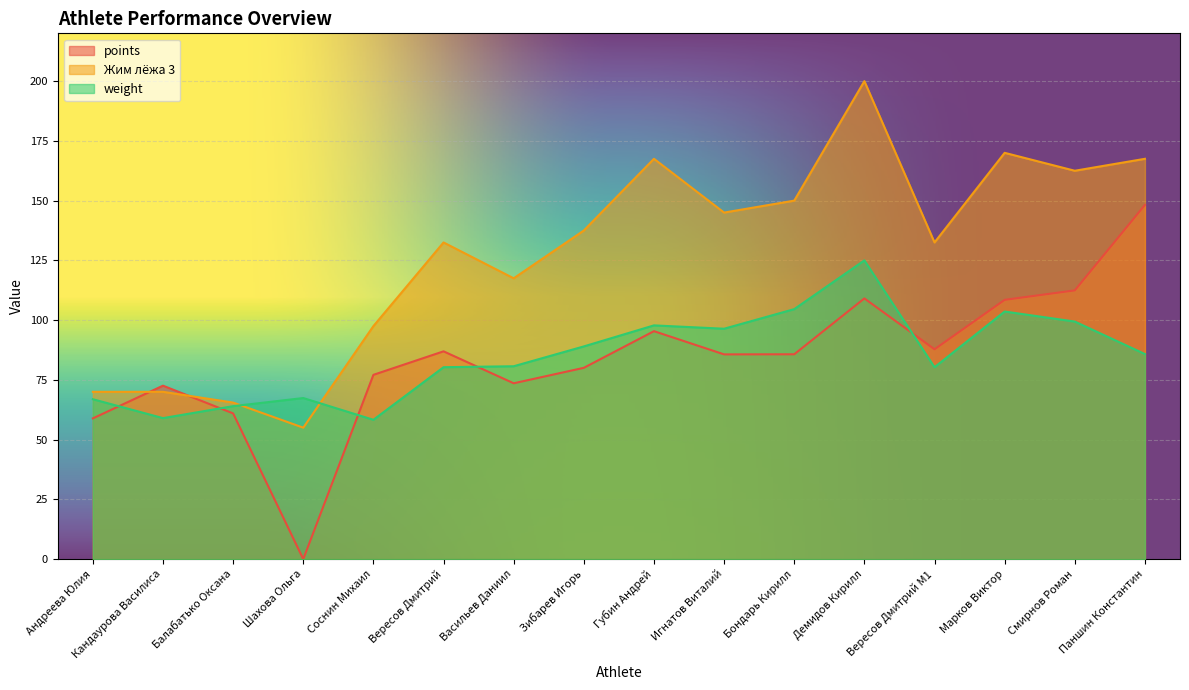

What is the average value of the points series?

83.9